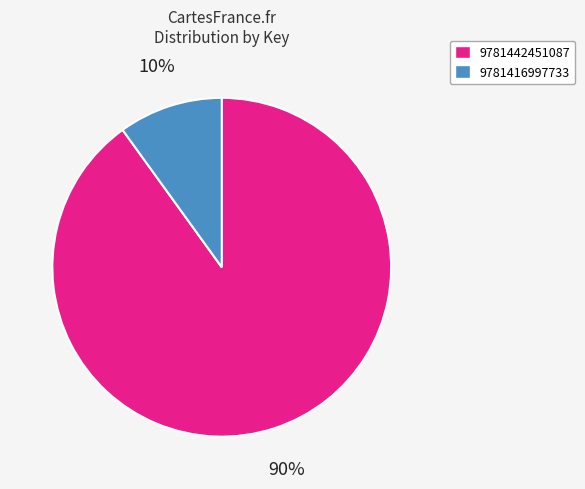

How many slices are in this pie chart?

2